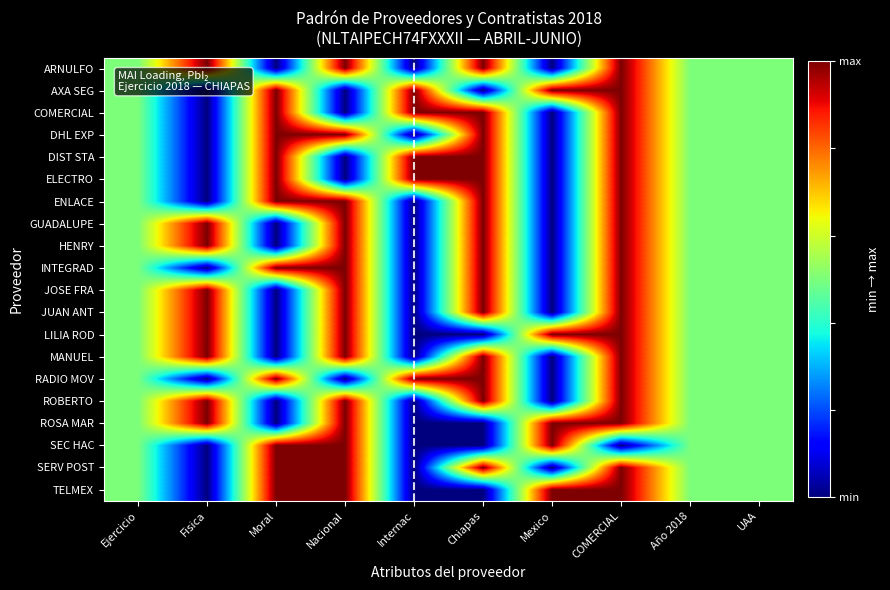

Reading left to right, list all the values displayed in this chart.

ARNULFO: Ejercicio=0.5	Fisica=1.0	Moral=0.0	Nacional=1.0	Internac=0.0	Chiapas=1.0	Mexico=0.0	COMERCIAL=1.0	Año 2018=0.5	UAA=0.5
AXA SEG: Ejercicio=0.5	Fisica=0.0	Moral=1.0	Nacional=0.0	Internac=1.0	Chiapas=0.0	Mexico=1.0	COMERCIAL=1.0	Año 2018=0.5	UAA=0.5
COMERCIAL: Ejercicio=0.5	Fisica=0.0	Moral=1.0	Nacional=0.0	Internac=1.0	Chiapas=1.0	Mexico=0.0	COMERCIAL=1.0	Año 2018=0.5	UAA=0.5
DHL EXP: Ejercicio=0.5	Fisica=0.0	Moral=1.0	Nacional=1.0	Internac=0.0	Chiapas=1.0	Mexico=0.0	COMERCIAL=1.0	Año 2018=0.5	UAA=0.5
DIST STA: Ejercicio=0.5	Fisica=0.0	Moral=1.0	Nacional=0.0	Internac=1.0	Chiapas=1.0	Mexico=0.0	COMERCIAL=1.0	Año 2018=0.5	UAA=0.5
ELECTRO: Ejercicio=0.5	Fisica=0.0	Moral=1.0	Nacional=0.0	Internac=1.0	Chiapas=1.0	Mexico=0.0	COMERCIAL=1.0	Año 2018=0.5	UAA=0.5
ENLACE: Ejercicio=0.5	Fisica=0.0	Moral=1.0	Nacional=1.0	Internac=0.0	Chiapas=1.0	Mexico=0.0	COMERCIAL=1.0	Año 2018=0.5	UAA=0.5
GUADALUPE: Ejercicio=0.5	Fisica=1.0	Moral=0.0	Nacional=1.0	Internac=0.0	Chiapas=1.0	Mexico=0.0	COMERCIAL=1.0	Año 2018=0.5	UAA=0.5
HENRY: Ejercicio=0.5	Fisica=1.0	Moral=0.0	Nacional=1.0	Internac=0.0	Chiapas=1.0	Mexico=0.0	COMERCIAL=1.0	Año 2018=0.5	UAA=0.5
INTEGRAD: Ejercicio=0.5	Fisica=0.0	Moral=1.0	Nacional=1.0	Internac=0.0	Chiapas=1.0	Mexico=0.0	COMERCIAL=1.0	Año 2018=0.5	UAA=0.5
JOSE FRA: Ejercicio=0.5	Fisica=1.0	Moral=0.0	Nacional=1.0	Internac=0.0	Chiapas=1.0	Mexico=0.0	COMERCIAL=1.0	Año 2018=0.5	UAA=0.5
JUAN ANT: Ejercicio=0.5	Fisica=1.0	Moral=0.0	Nacional=1.0	Internac=0.0	Chiapas=1.0	Mexico=0.0	COMERCIAL=1.0	Año 2018=0.5	UAA=0.5
LILIA ROD: Ejercicio=0.5	Fisica=1.0	Moral=0.0	Nacional=1.0	Internac=0.0	Chiapas=0.0	Mexico=1.0	COMERCIAL=1.0	Año 2018=0.5	UAA=0.5
MANUEL: Ejercicio=0.5	Fisica=1.0	Moral=0.0	Nacional=1.0	Internac=0.0	Chiapas=1.0	Mexico=0.0	COMERCIAL=1.0	Año 2018=0.5	UAA=0.5
RADIO MOV: Ejercicio=0.5	Fisica=0.0	Moral=1.0	Nacional=0.0	Internac=1.0	Chiapas=1.0	Mexico=0.0	COMERCIAL=1.0	Año 2018=0.5	UAA=0.5
ROBERTO: Ejercicio=0.5	Fisica=1.0	Moral=0.0	Nacional=1.0	Internac=0.0	Chiapas=1.0	Mexico=0.0	COMERCIAL=1.0	Año 2018=0.5	UAA=0.5
ROSA MAR: Ejercicio=0.5	Fisica=1.0	Moral=0.0	Nacional=1.0	Internac=0.0	Chiapas=0.0	Mexico=1.0	COMERCIAL=1.0	Año 2018=0.5	UAA=0.5
SEC HAC: Ejercicio=0.5	Fisica=0.0	Moral=1.0	Nacional=1.0	Internac=0.0	Chiapas=0.0	Mexico=1.0	COMERCIAL=0.0	Año 2018=0.5	UAA=0.5
SERV POST: Ejercicio=0.5	Fisica=0.0	Moral=1.0	Nacional=1.0	Internac=0.0	Chiapas=1.0	Mexico=0.0	COMERCIAL=1.0	Año 2018=0.5	UAA=0.5
TELMEX: Ejercicio=0.5	Fisica=0.0	Moral=1.0	Nacional=1.0	Internac=0.0	Chiapas=0.0	Mexico=1.0	COMERCIAL=1.0	Año 2018=0.5	UAA=0.5